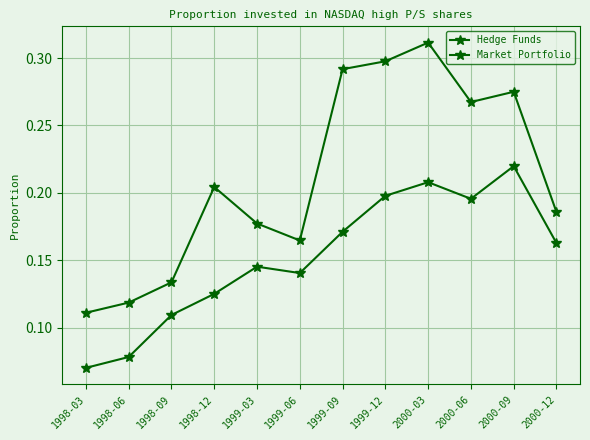

Which series has the largest range (max minus min)?

Hedge Funds